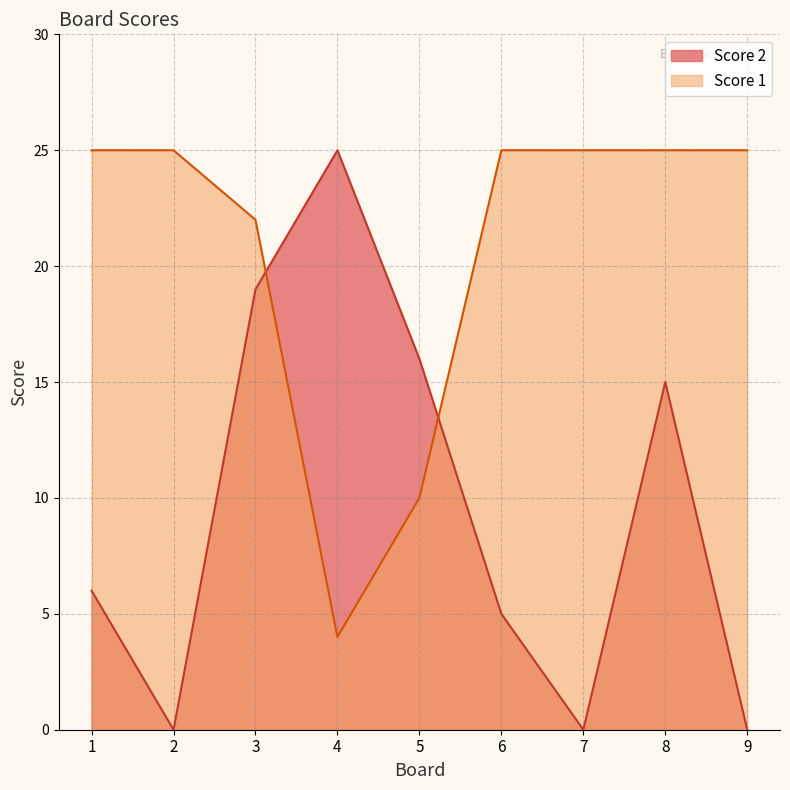

How many values in the Score 2 series exceed 6?

4